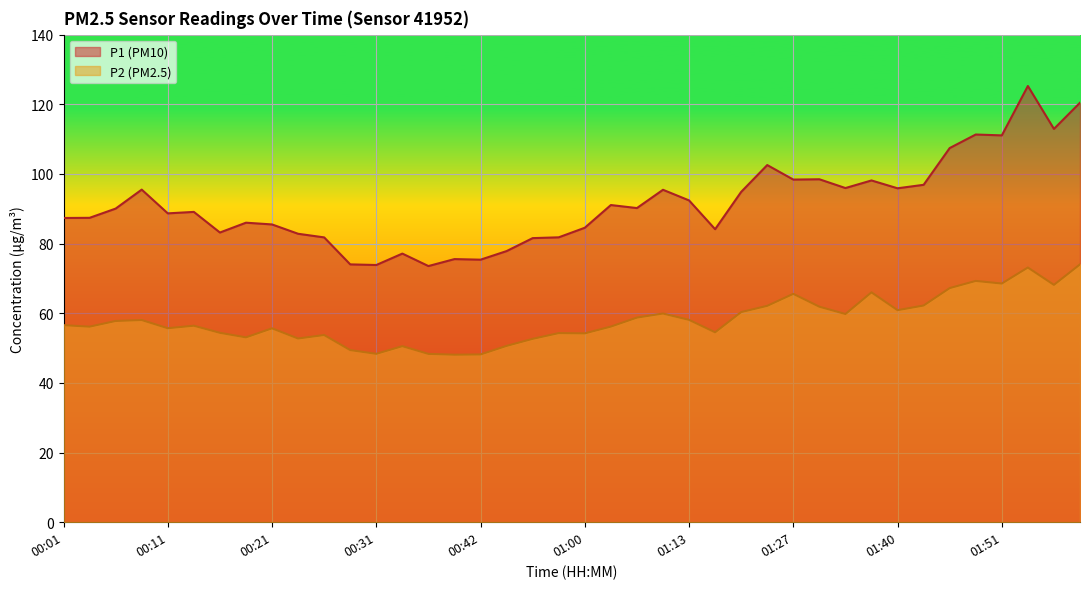

What are all the series names shown in the legend?

P1 (PM10), P2 (PM2.5)